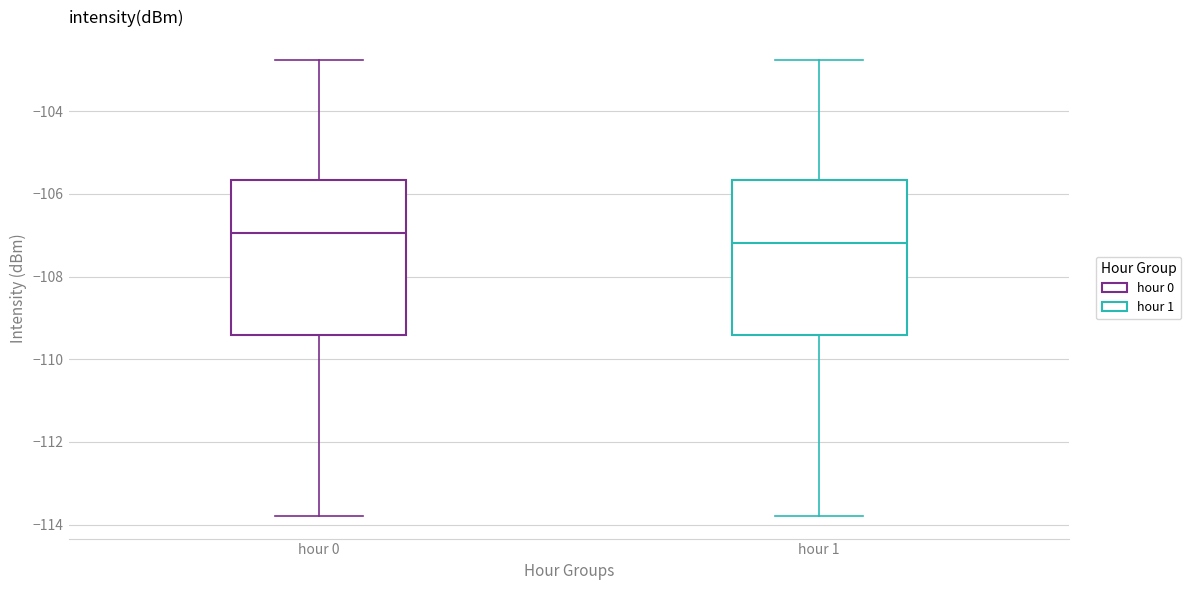

Reading left to right, transcribe this box plot: for each box, give where its median line is, the range the box spans, and where its two whiskers end, as read against the y-axis. The values are not printed on the chart, so give them approximately, as read against the axis.

hour 0: median -107.0, box -109.4 to -105.6, whiskers -113.8 to -102.8
hour 1: median -107.2, box -109.4 to -105.6, whiskers -113.8 to -102.8